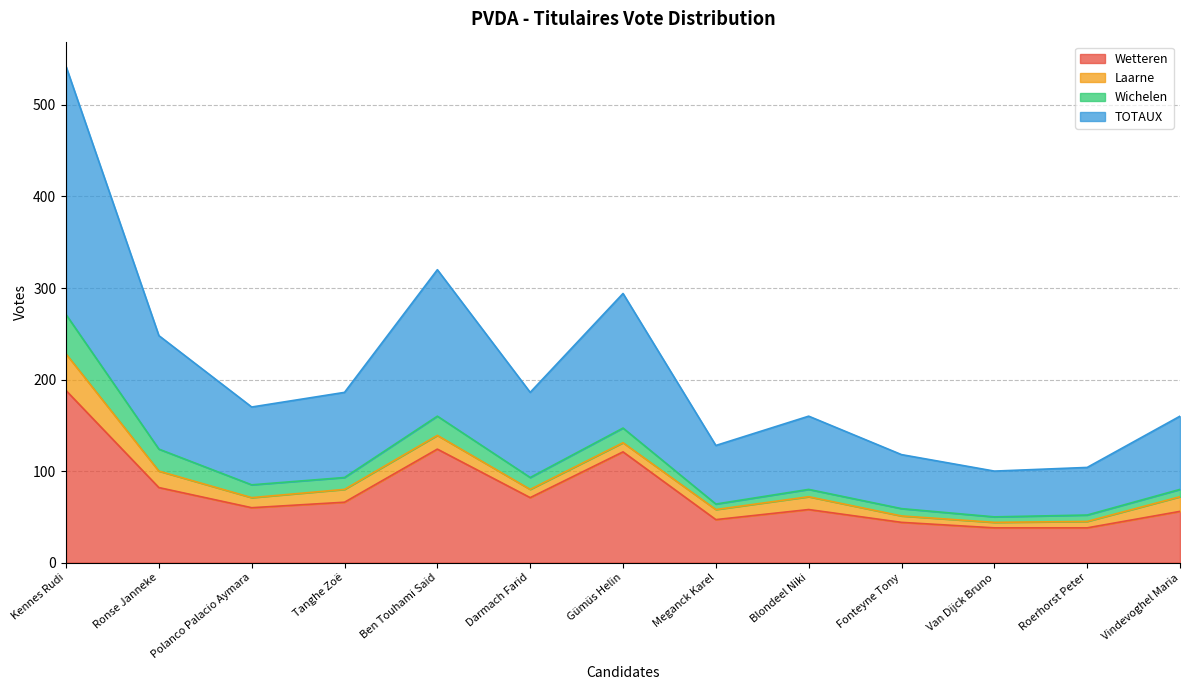

At which category does Wetteren reach its first local peak?

Ben Touhami Said